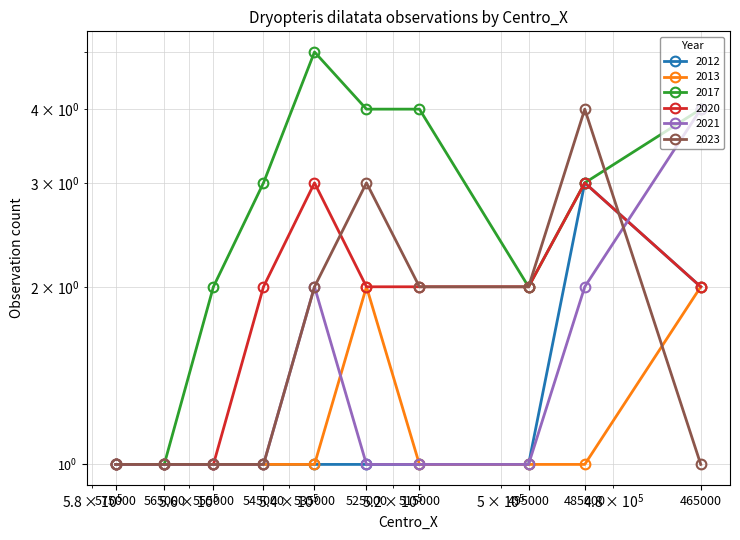

Rank the categories by 2021 value from highest to lowest.

465000, 485000, 535000, 495000, 515000, 525000, 545000, 555000, 565000, 575000